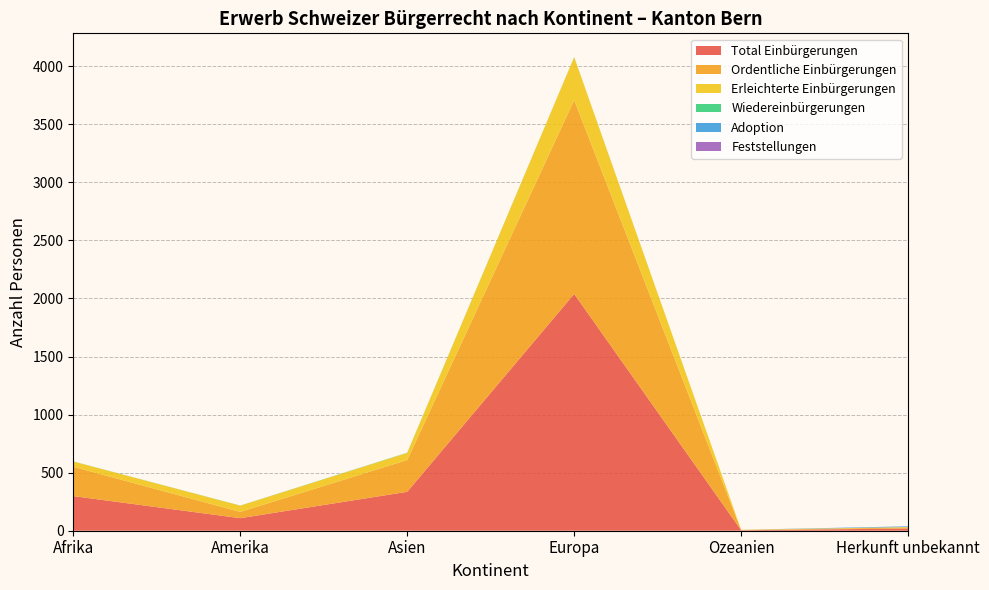

Reading left to right, list all the values displayed in this chart.

Total Einbürgerungen: Afrika=298	Amerika=108	Asien=335	Europa=2039	Ozeanien=4	Herkunft unbekannt=19
Ordentliche Einbürgerungen: Afrika=253	Amerika=54	Asien=274	Europa=1669	Ozeanien=2	Herkunft unbekannt=9
Erleichterte Einbürgerungen: Afrika=45	Amerika=54	Asien=61	Europa=370	Ozeanien=2	Herkunft unbekannt=4
Wiedereinbürgerungen: Afrika=1	Amerika=1	Asien=2	Europa=1	Ozeanien=0	Herkunft unbekannt=0
Adoption: Afrika=0	Amerika=0	Asien=0	Europa=0	Ozeanien=0	Herkunft unbekannt=6
Feststellungen: Afrika=0	Amerika=0	Asien=0	Europa=0	Ozeanien=0	Herkunft unbekannt=0